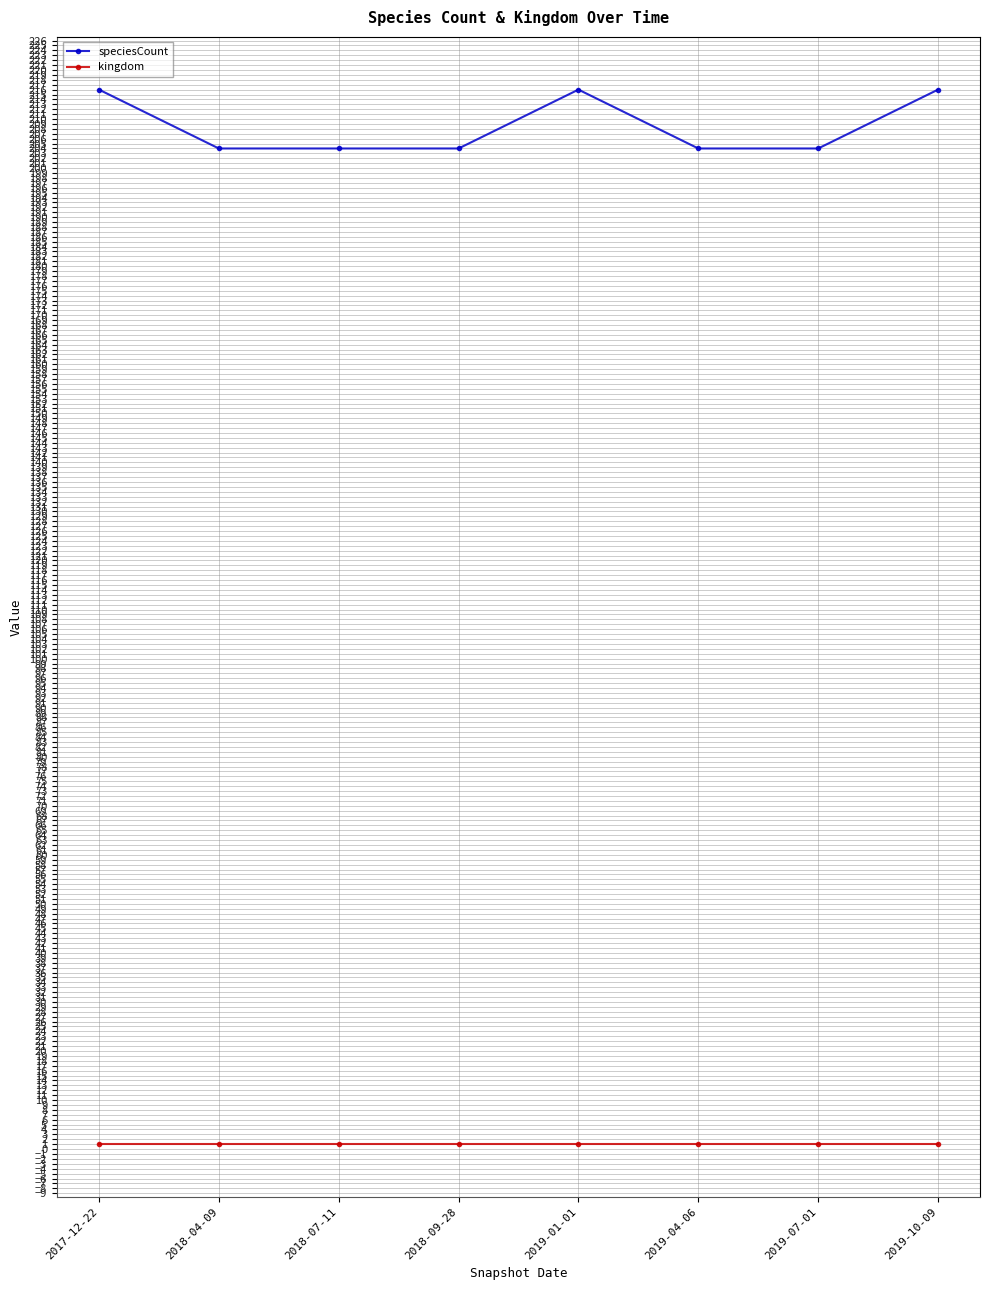

Which series has the largest total across all categories?

speciesCount